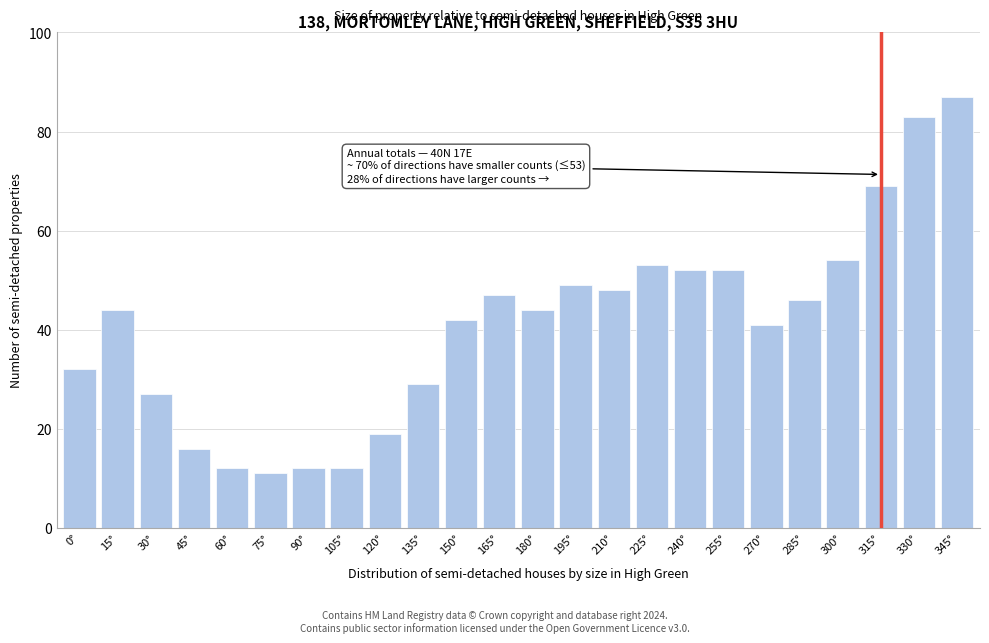

Reading right to left, transcribe all the data shown in this chart.

345°=87	330°=83	315°=69	300°=54	285°=46	270°=41	255°=52	240°=52	225°=53	210°=48	195°=49	180°=44	165°=47	150°=42	135°=29	120°=19	105°=12	90°=12	75°=11	60°=12	45°=16	30°=27	15°=44	0°=32